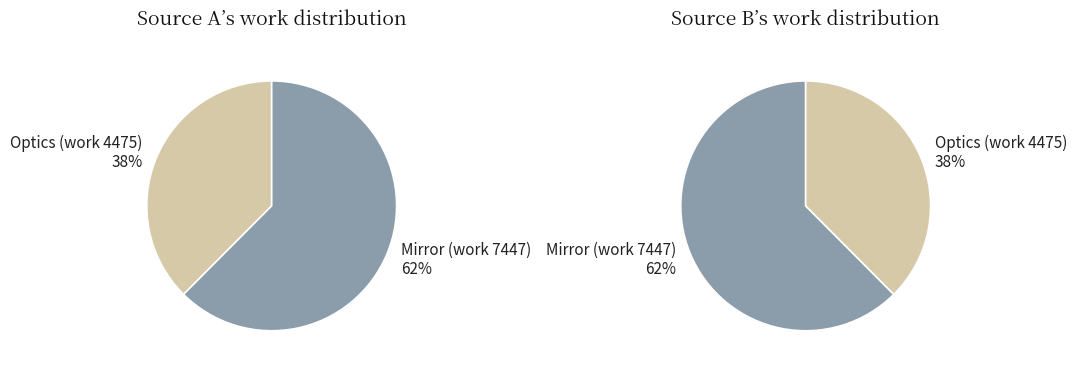

Rank the categories by value from highest to lowest.

Mirror (work 7447), Optics (work 4475)